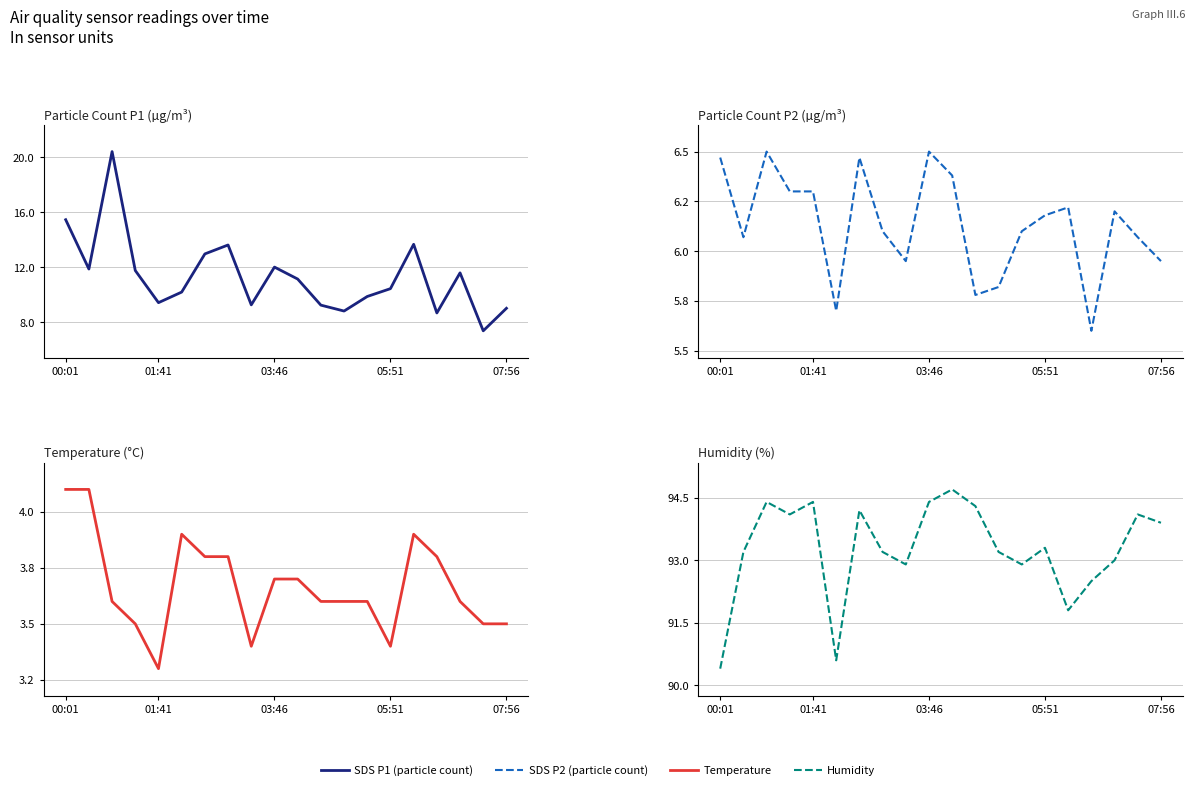

What is the spread (max minus min) of values at 03:46?

90.7